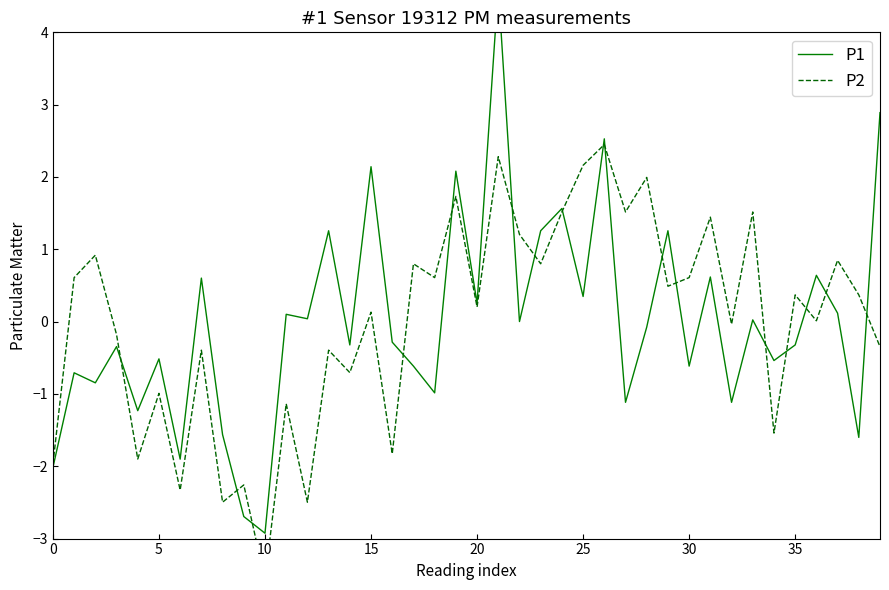

At which category is the sum across all series the highest?

21